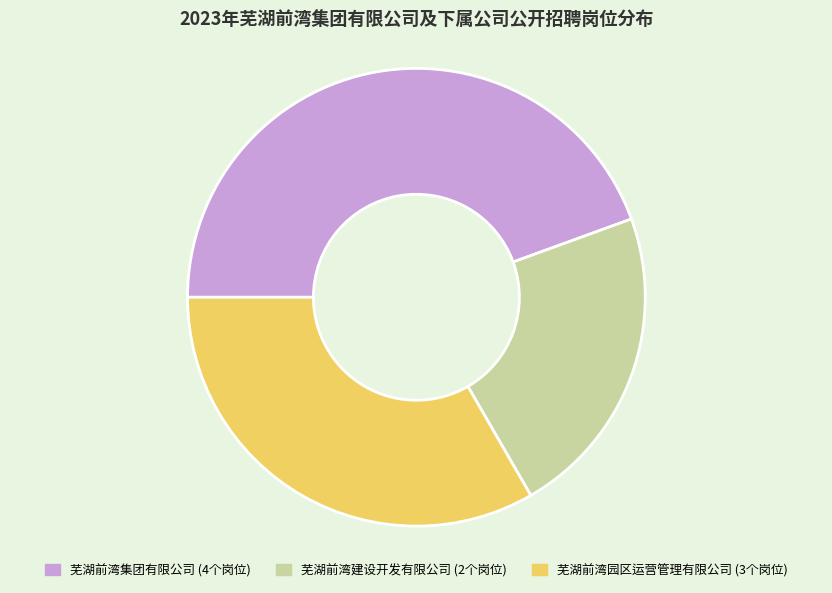

What is the largest slice in the pie chart?

芜湖前湾集团有限公司